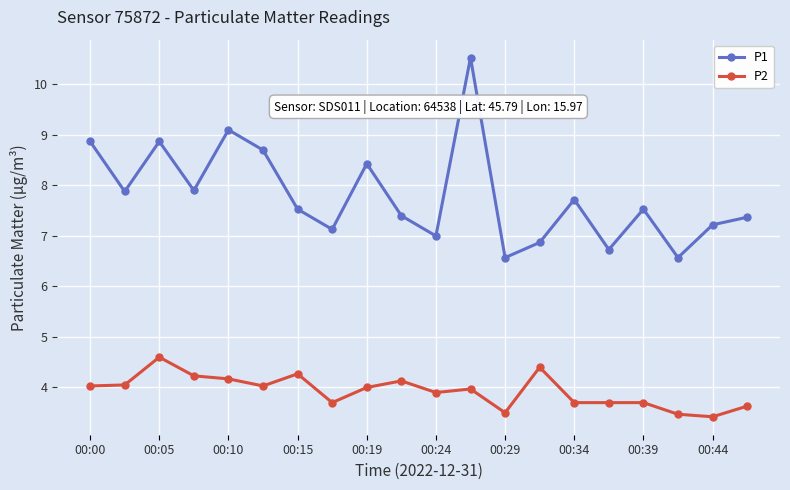

At how many categories does at least one series exceed 3?

20